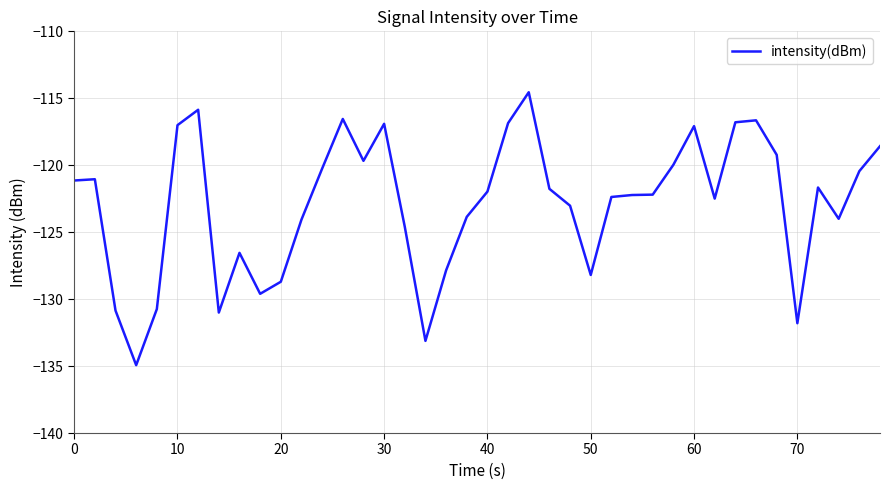

What is the difference between the maximum and minimum values?

20.4